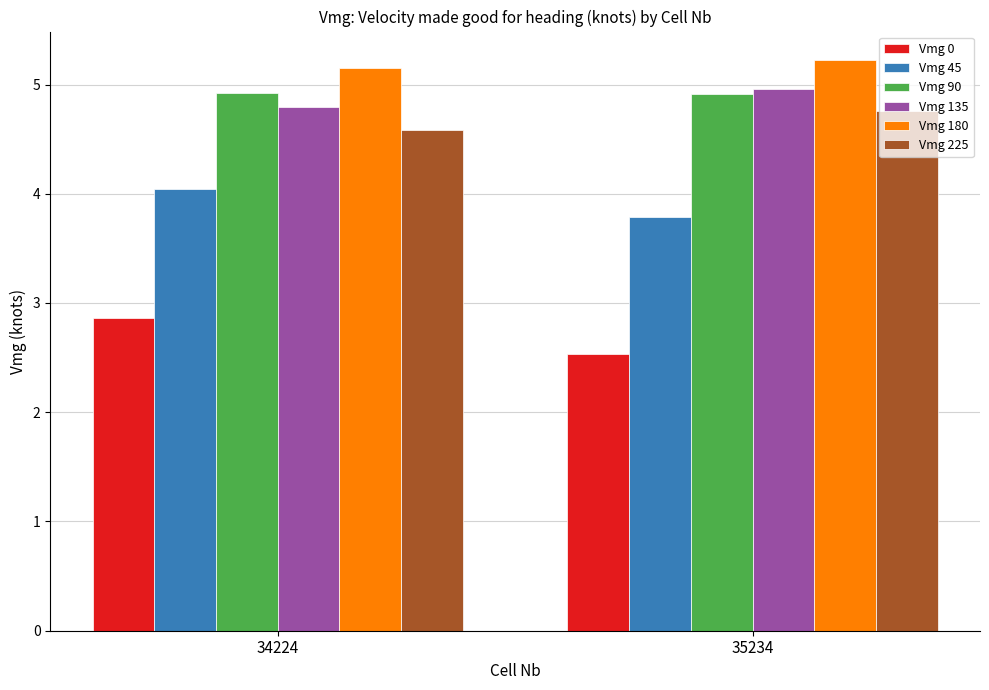

Which series has the largest range (max minus min)?

Vmg 0